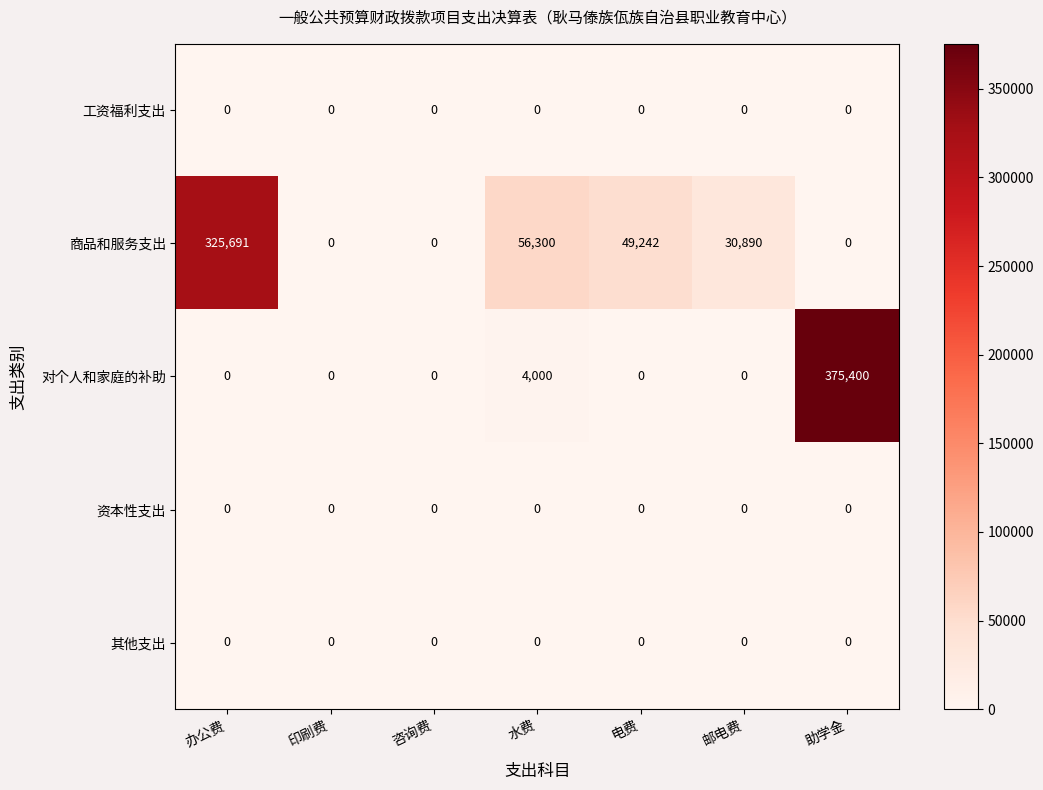

What is the total value across all series at 办公费?

325691